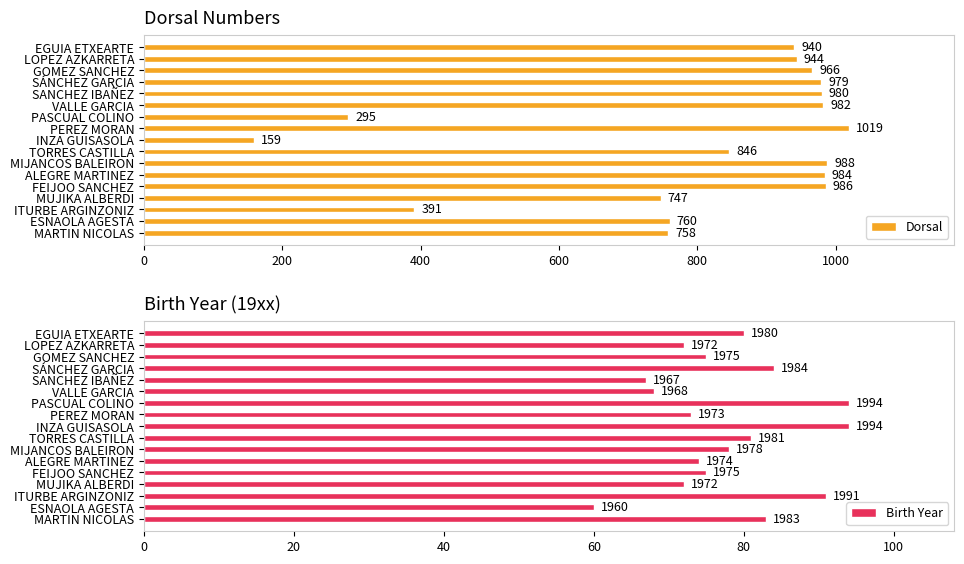

Which category has the lowest value in the Dorsal series?

INZA GUISASOLA